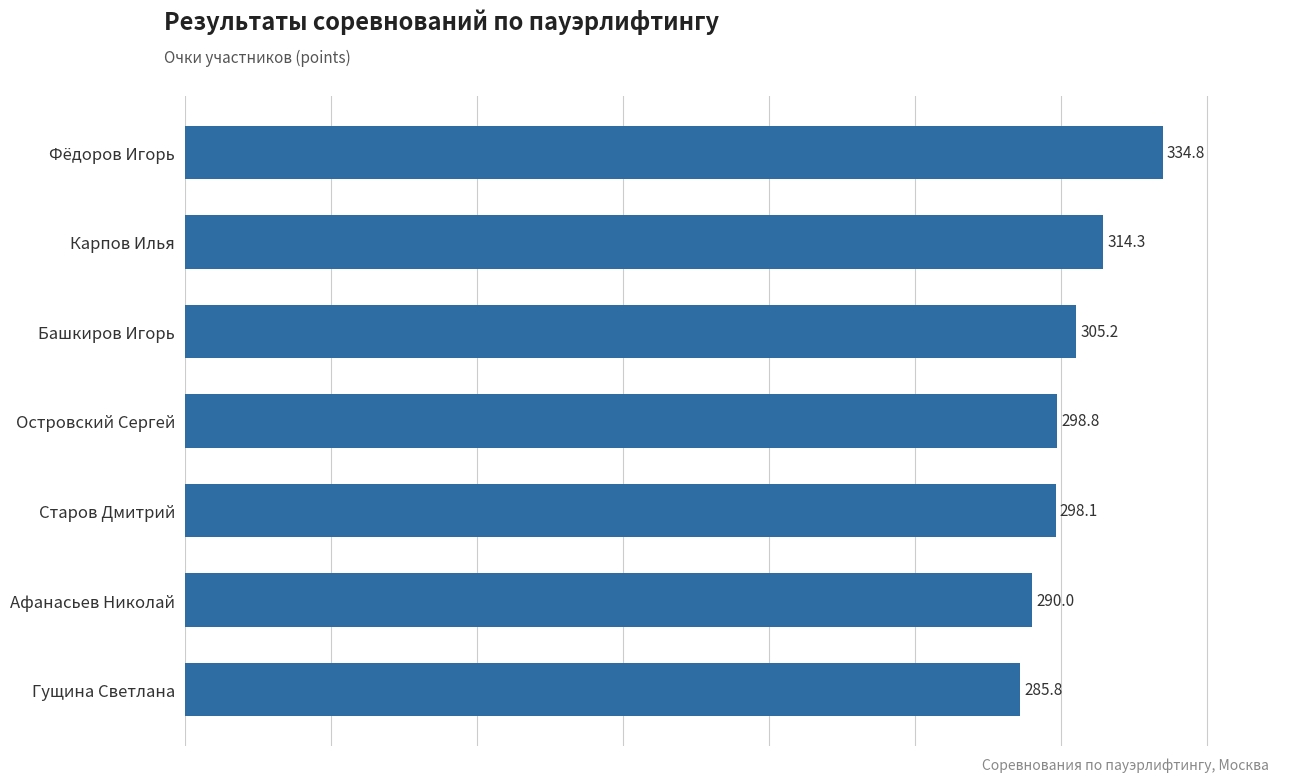

Reading top to bottom, list all the values displayed in this chart.

334.8	314.3	305.2	298.8	298.1	290.0	285.8